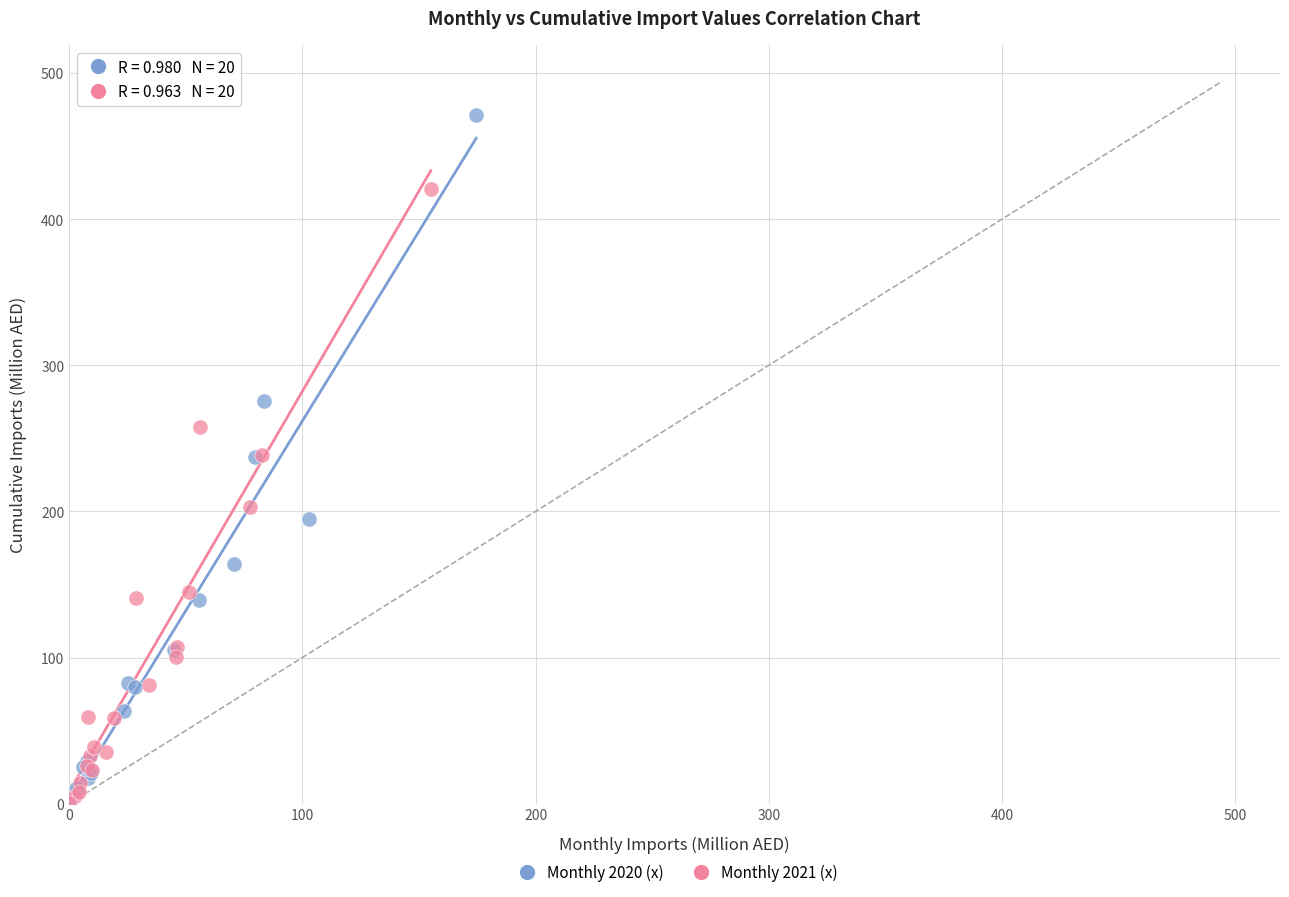

Which series has the widest spread of Y values?

Monthly 2020 (x)